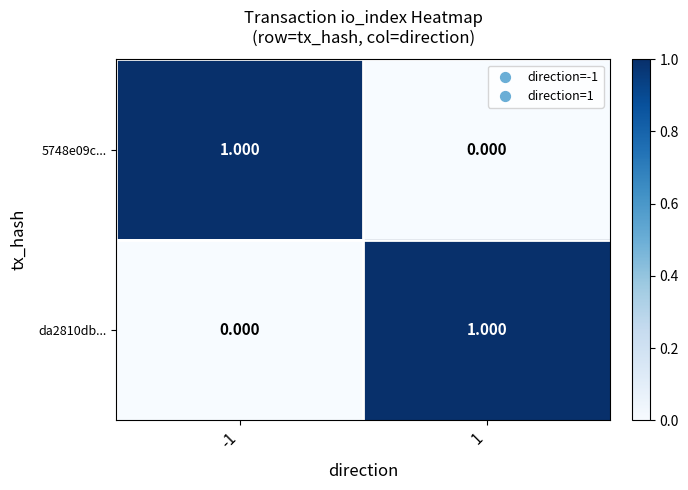

How many values in the 5748e09c... series are below 1?

1